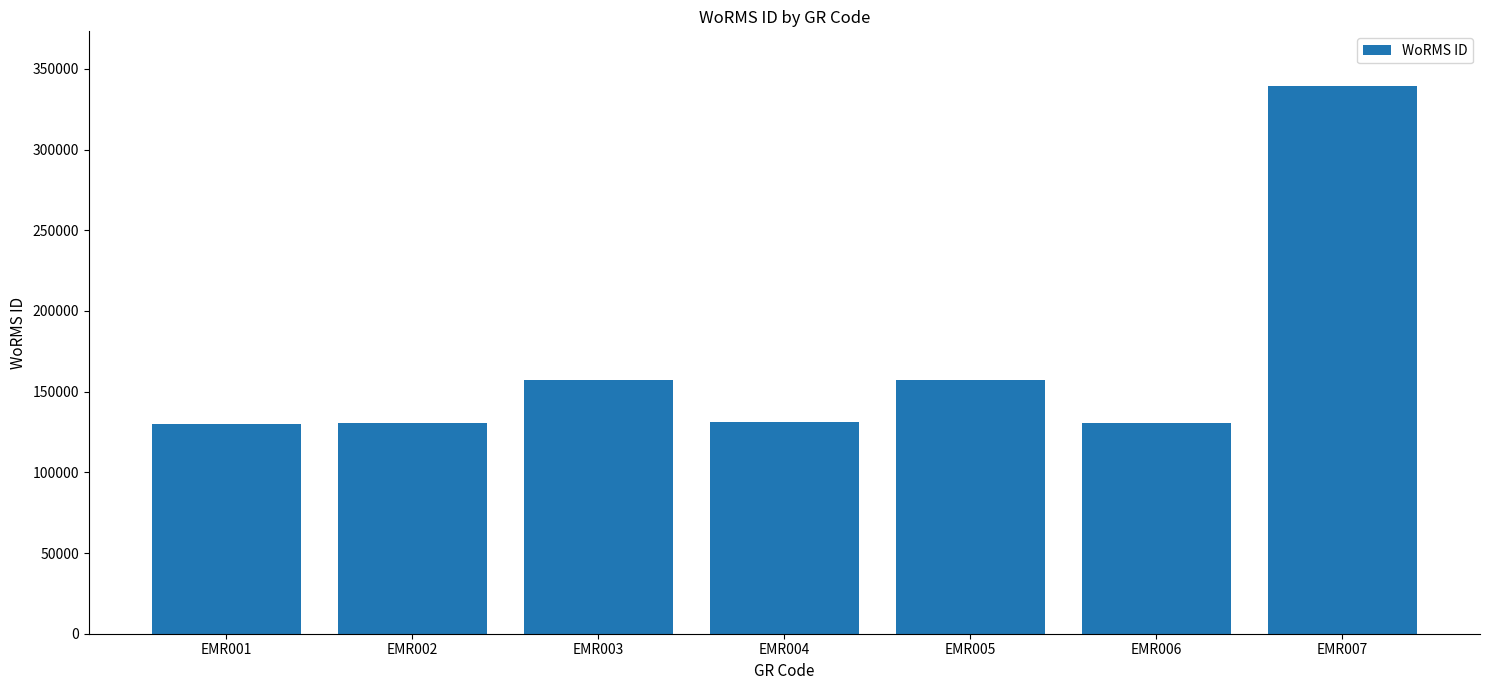

What is the approximate value at EMR003?

157392